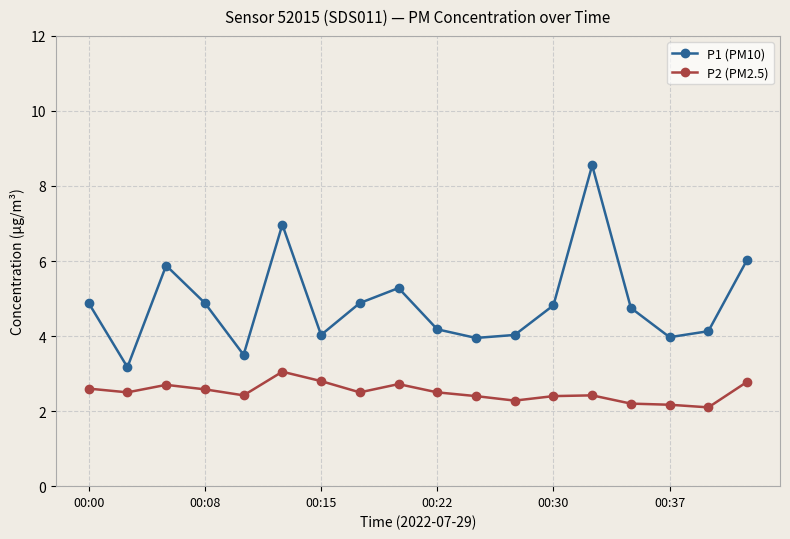

Which series has the largest total across all categories?

P1 (PM10)